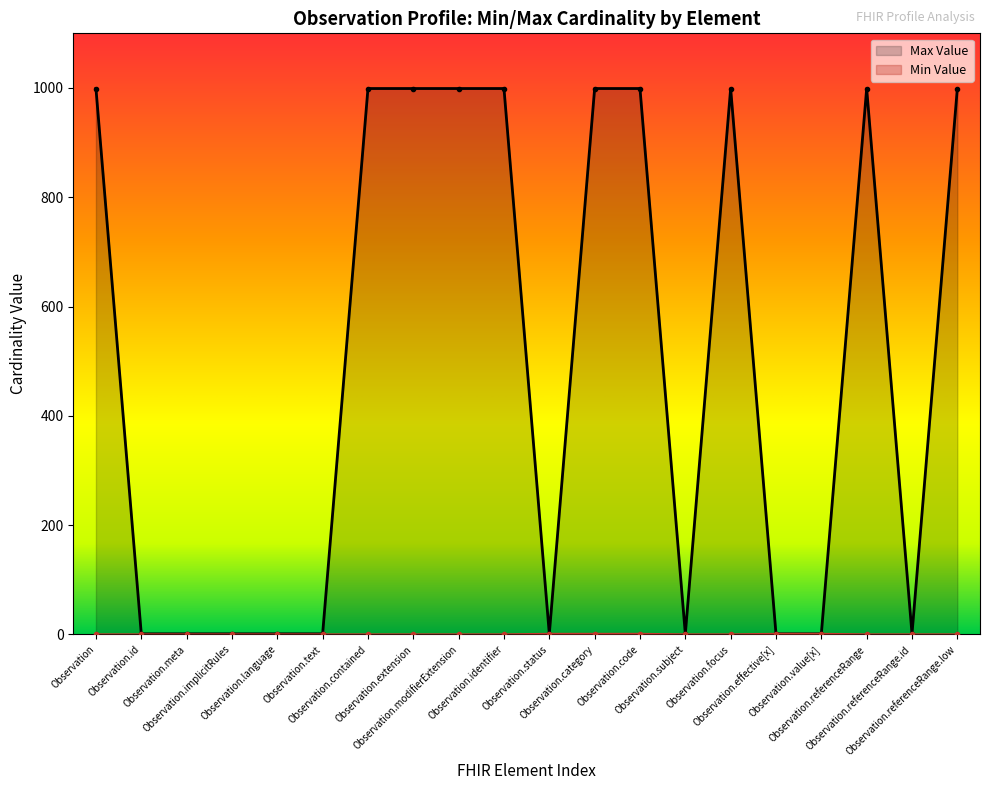

Rank the series at Observation.referenceRange.id from lowest to highest value.

Min Value, Max Value